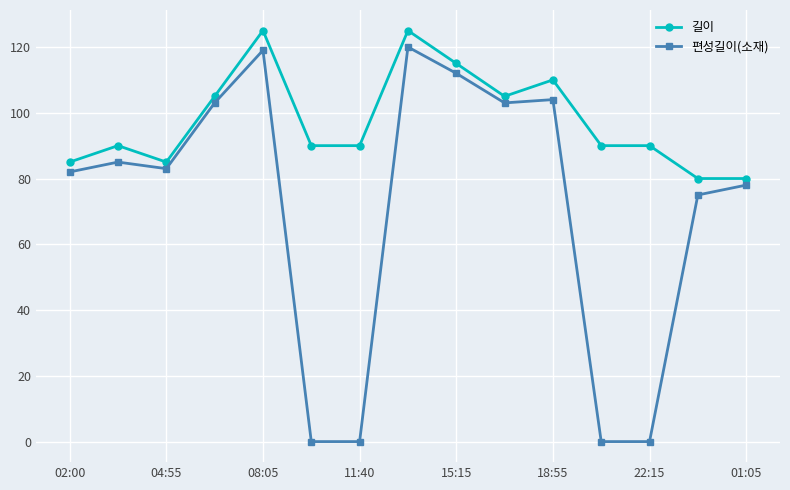

Which series has the largest total across all categories?

길이